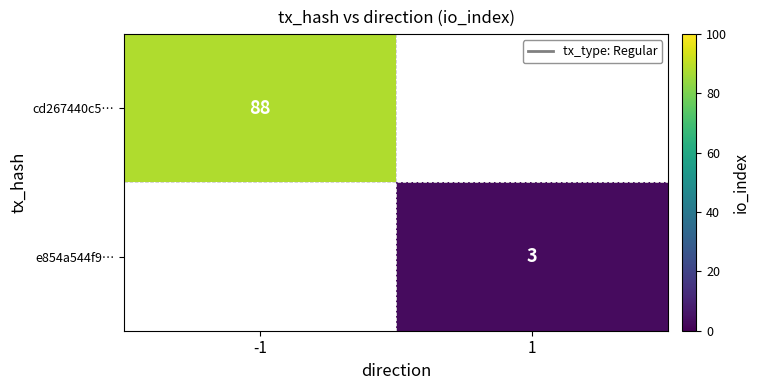

True or false: e854a544f9… has a value of 4 at 1.

False